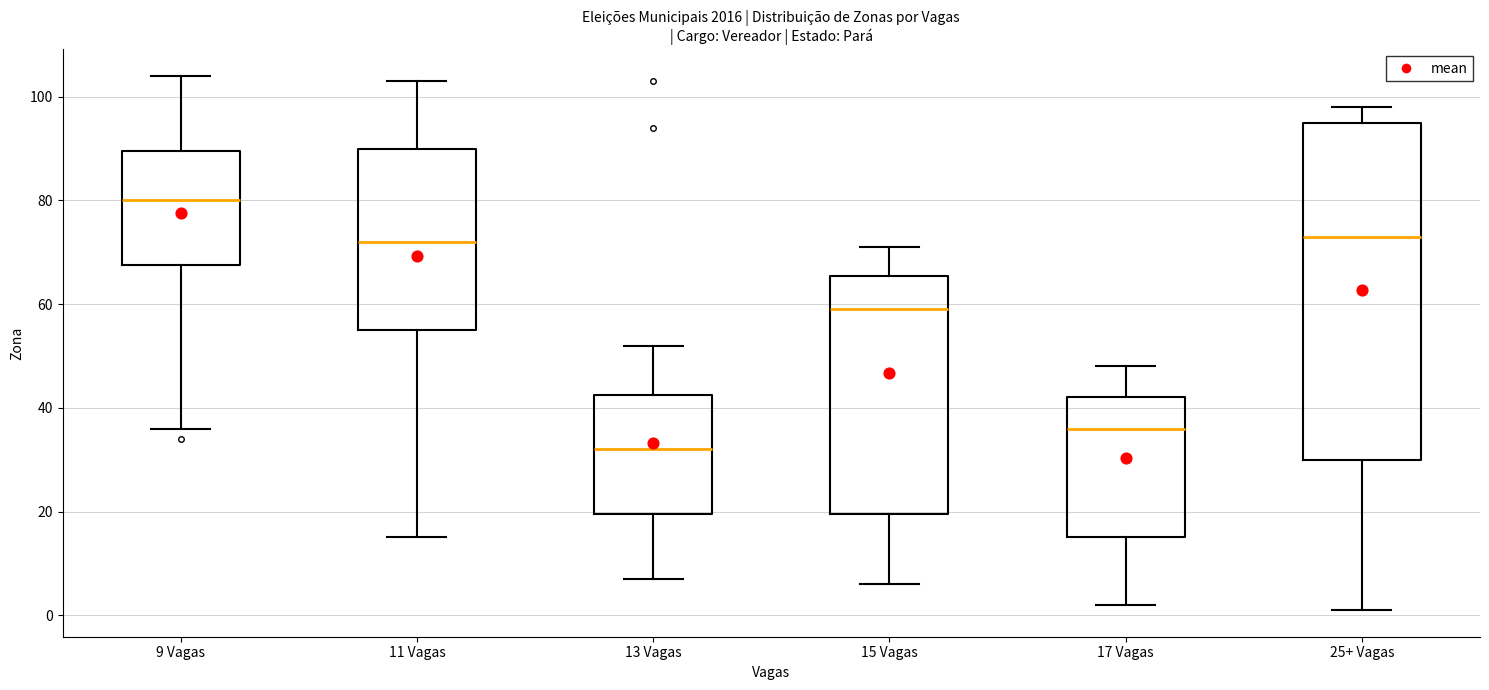

Reading left to right, read every box against the y-axis: the position of its median line, the range the box covers, and the ends of its whiskers. The values are not printed on the chart, so give them approximately, as read against the axis.

9 Vagas: median 80, box 68 to 90, whiskers 36 to 104
11 Vagas: median 72, box 56 to 90, whiskers 16 to 104
13 Vagas: median 32, box 20 to 42, whiskers 8 to 52
15 Vagas: median 60, box 20 to 66, whiskers 6 to 72
17 Vagas: median 36, box 16 to 42, whiskers 2 to 48
25+ Vagas: median 74, box 30 to 96, whiskers 2 to 98